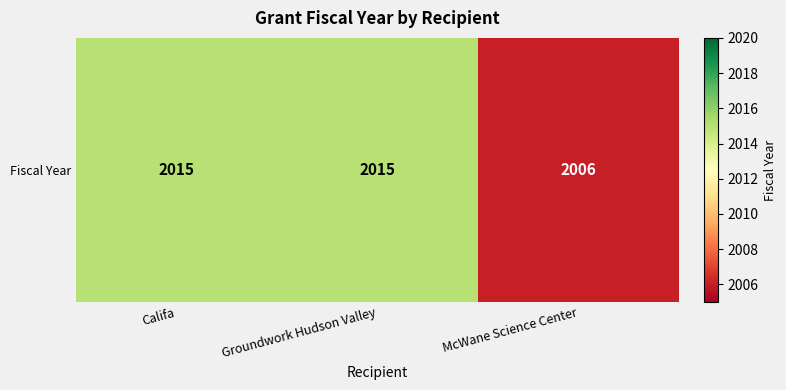

Reading left to right, list all the values displayed in this chart.

2015	2015	2006